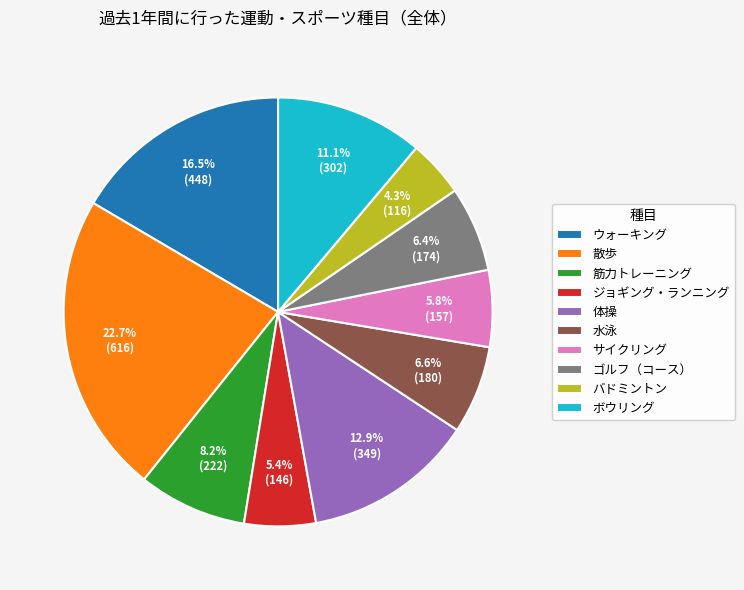

To the nearest percent, what percentage of the pie is バドミントン?

4%